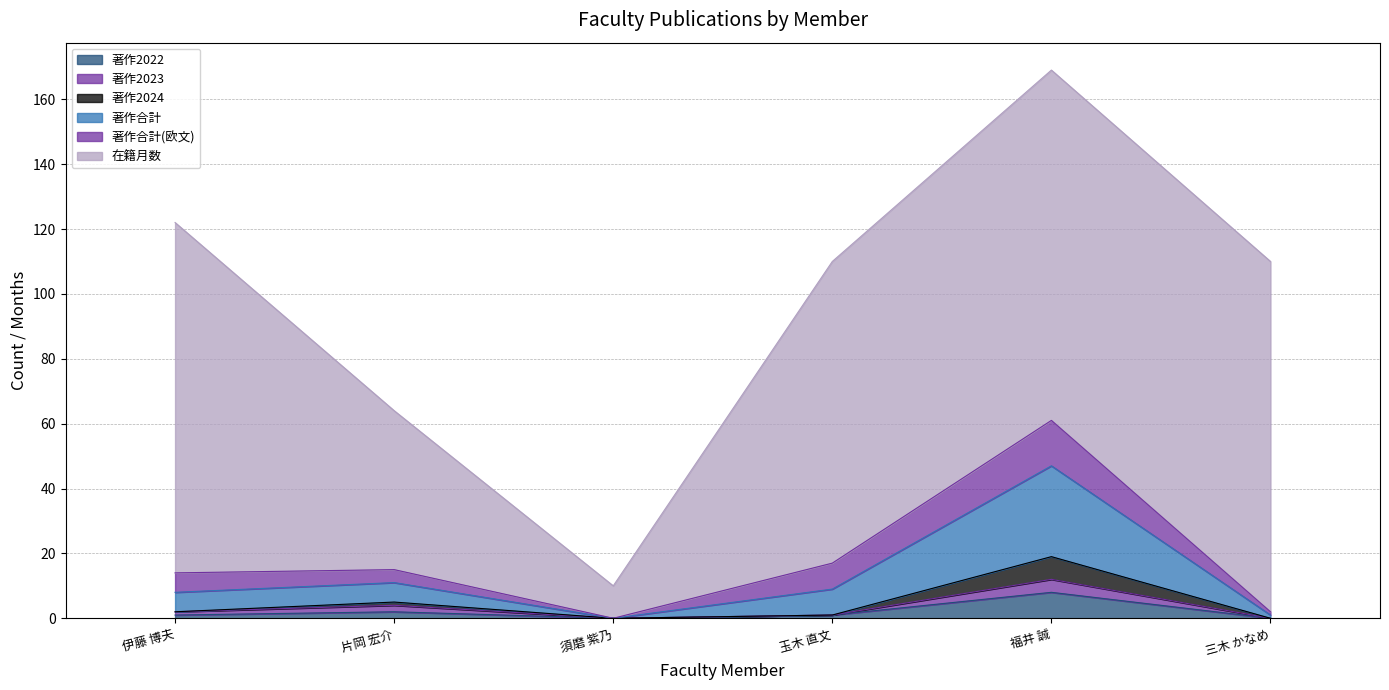

At which category does 著作合計 reach its first local peak?

片岡 宏介